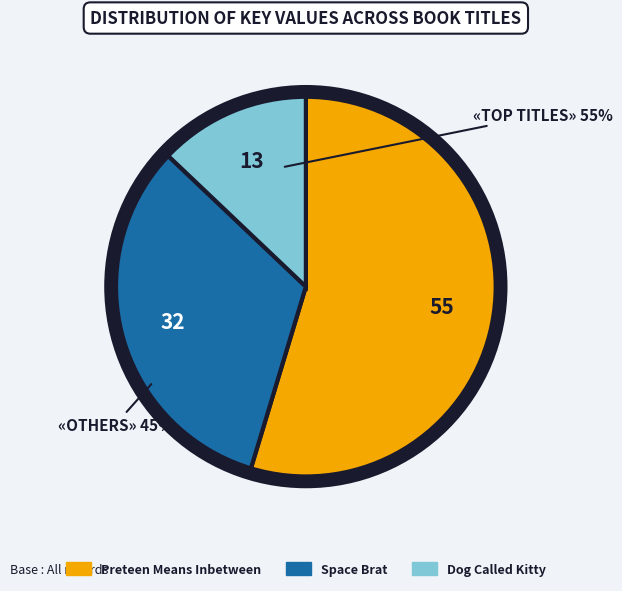

Does Space Brat account for over 50% of the chart?

No